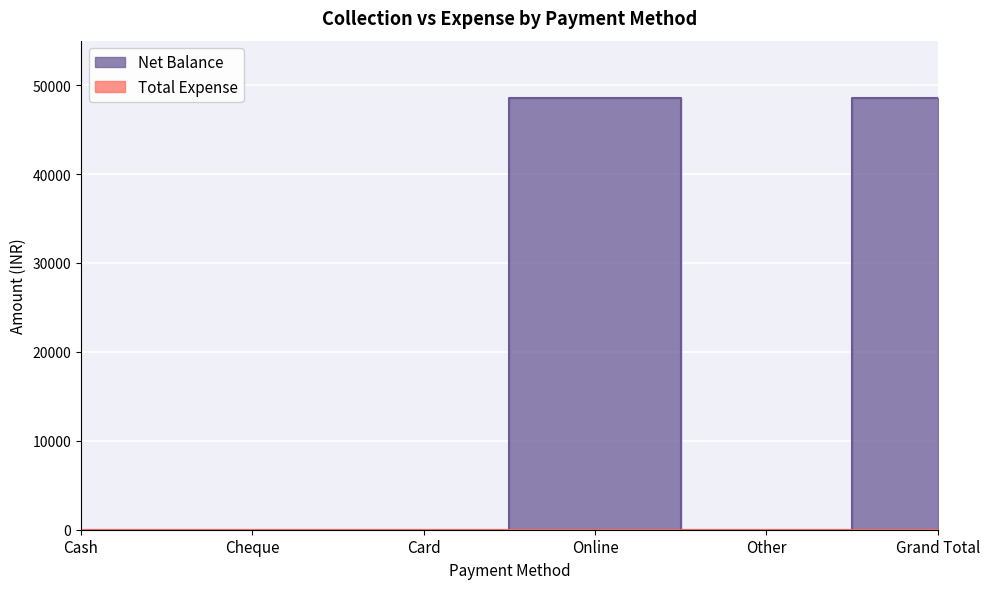

What position from the right is Grand Total?

1